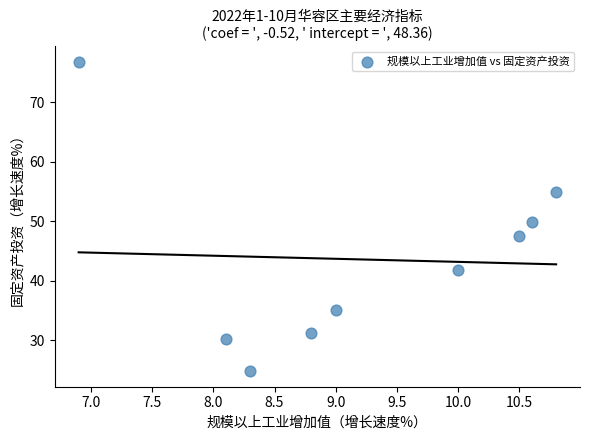

What is the range of X values (max minus min)?

3.9